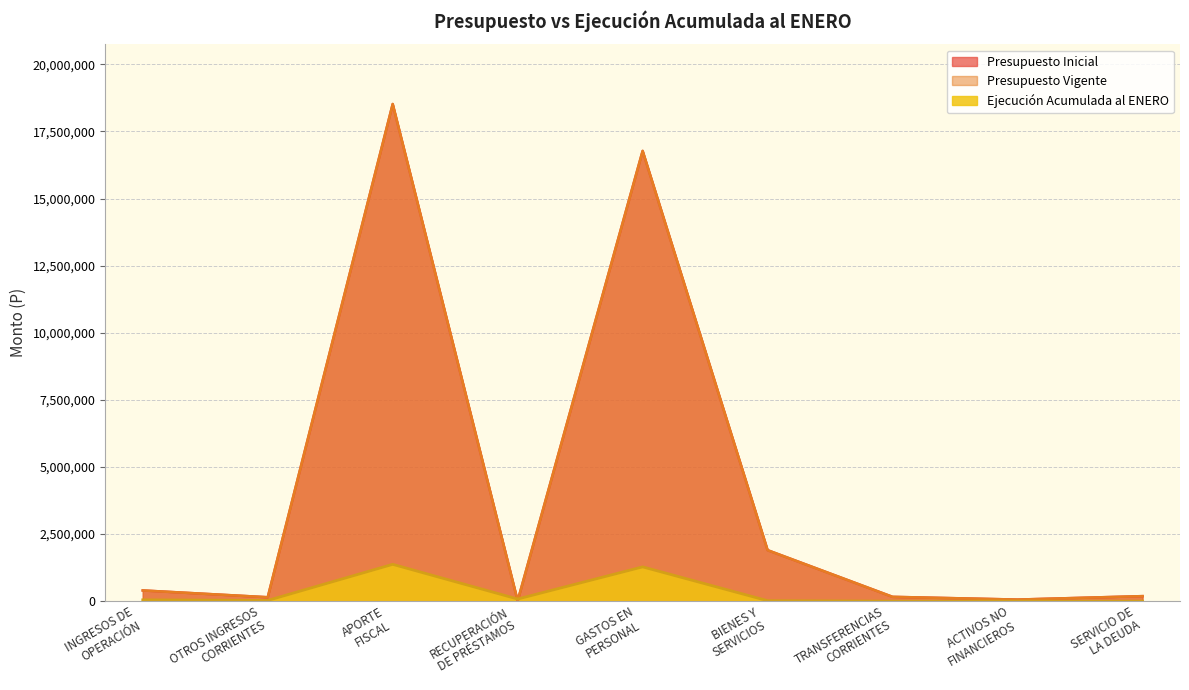

Rank the categories by Presupuesto Inicial value from highest to lowest.

APORTE
FISCAL, GASTOS EN
PERSONAL, BIENES Y
SERVICIOS, INGRESOS DE
OPERACIÓN, SERVICIO DE
LA DEUDA, TRANSFERENCIAS
CORRIENTES, OTROS INGRESOS
CORRIENTES, ACTIVOS NO
FINANCIEROS, RECUPERACIÓN
DE PRÉSTAMOS